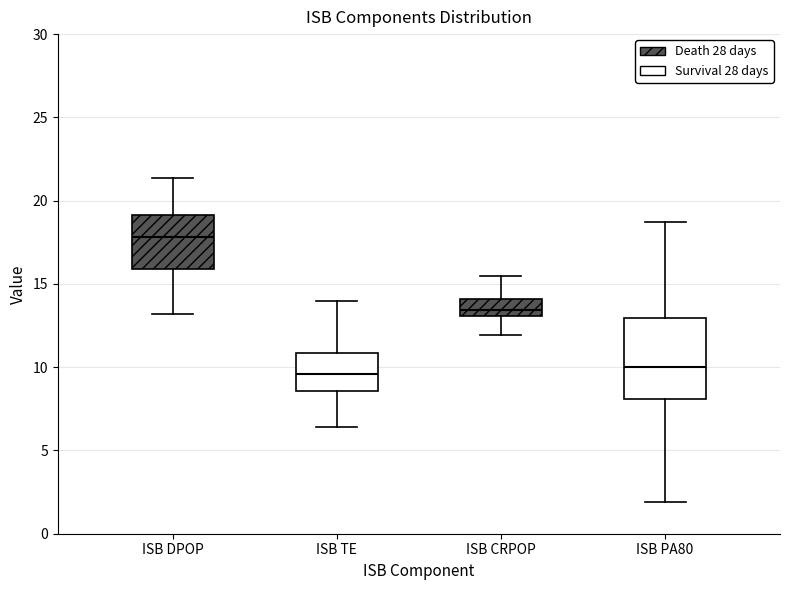

Which box is the tallest, from its lower edge to its upper edge?

ISB PA80